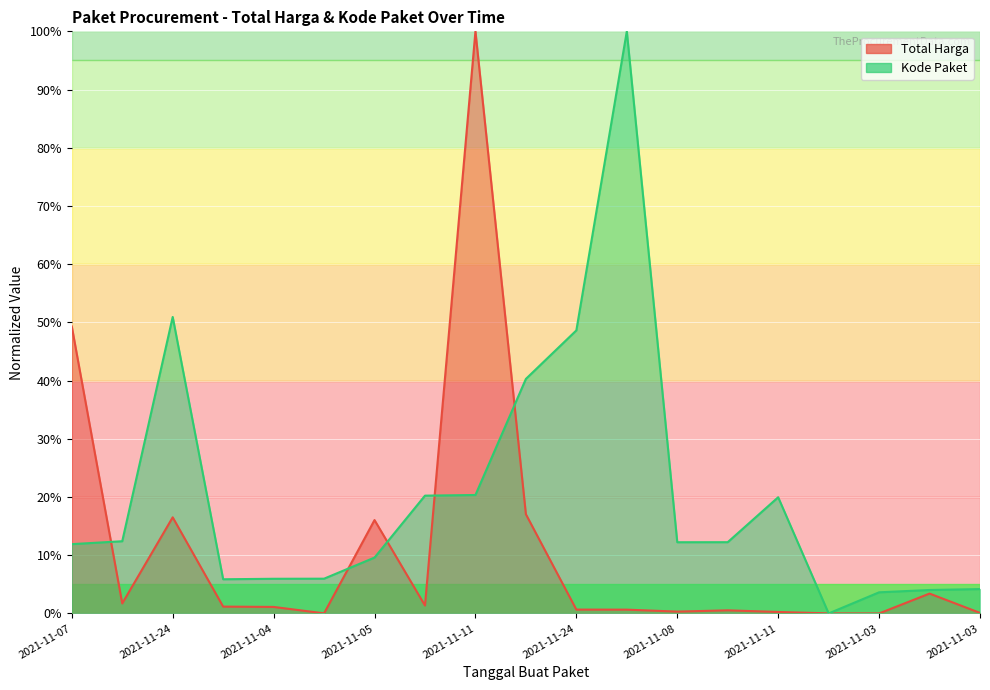

What is the approximate value of Kode Paket at 2021-11-04?

6.0